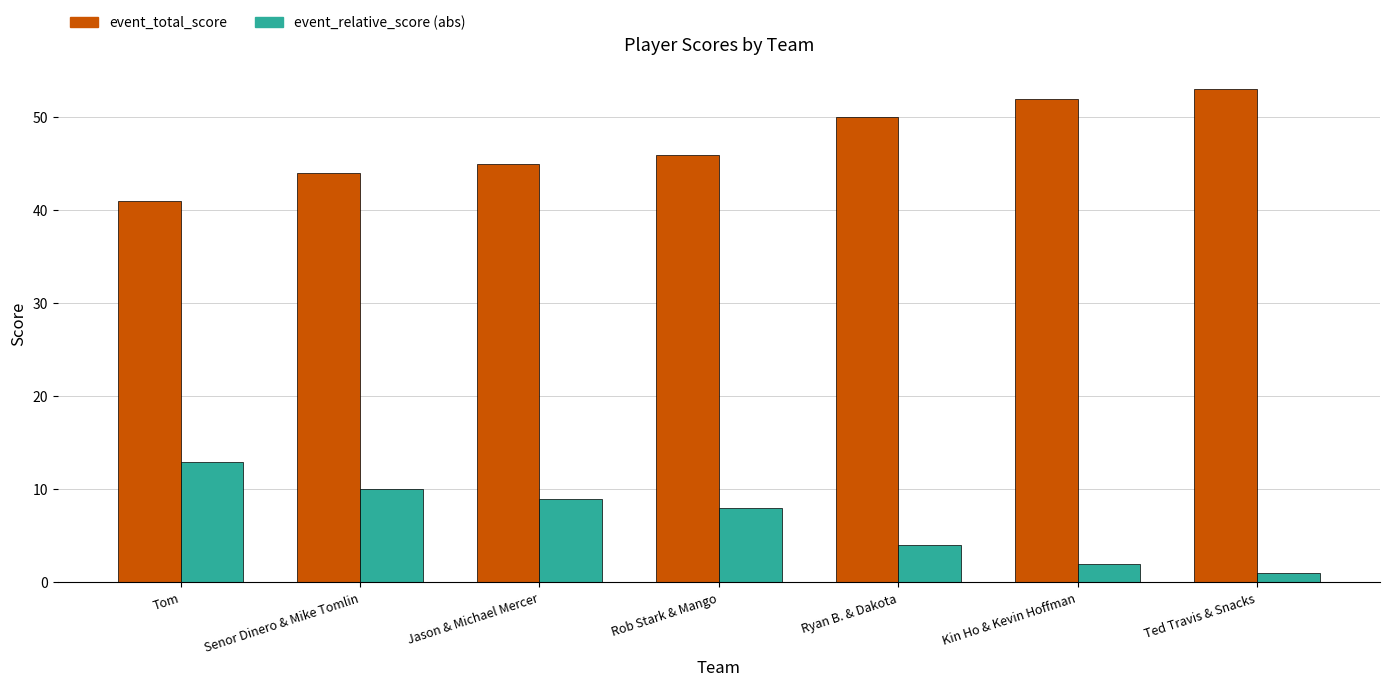

How many bars are there in total?

14